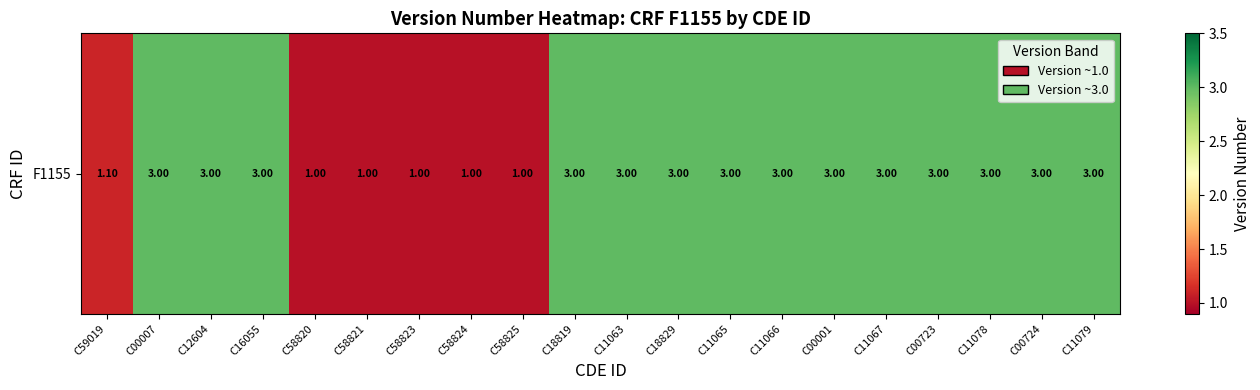

At which category does the chart reach its minimum across all series?

C58820